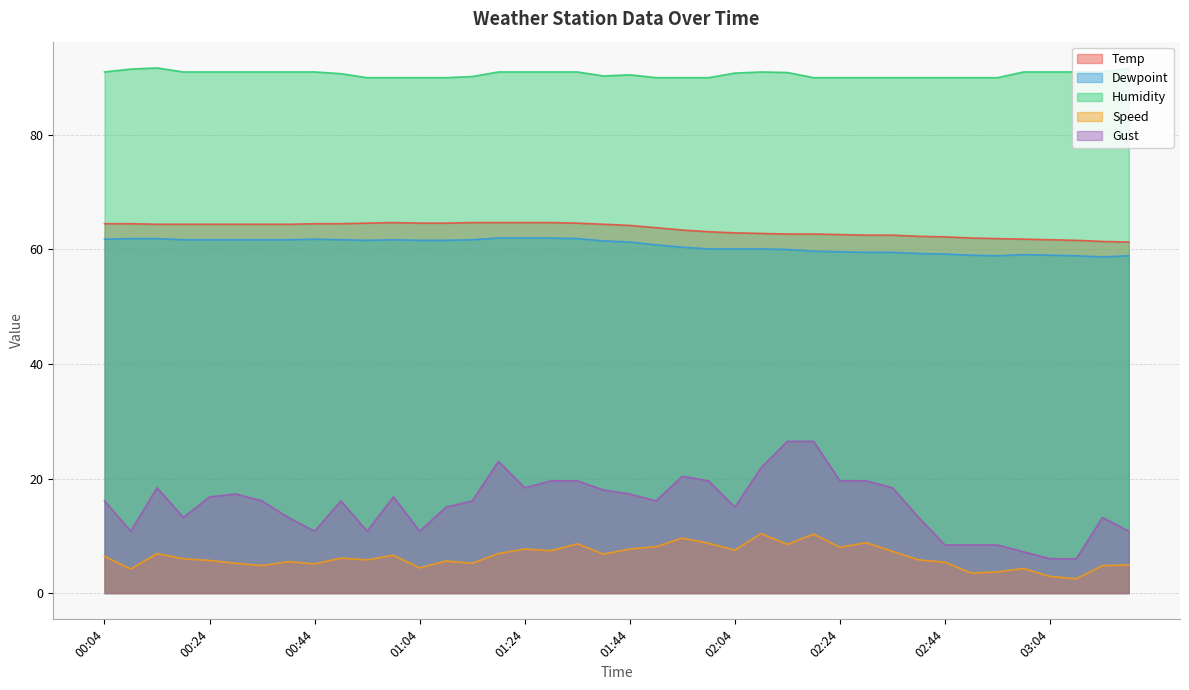

What is the sum of all Temp values?

2540.1